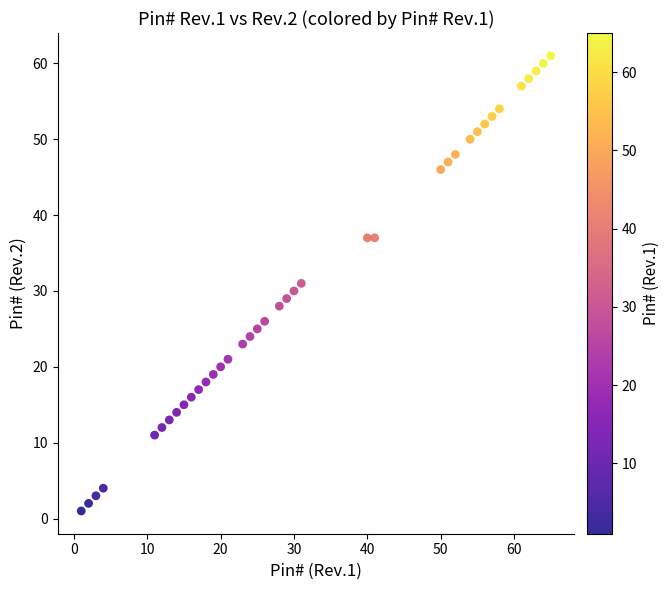

What is the range of Y values (max minus min)?

60